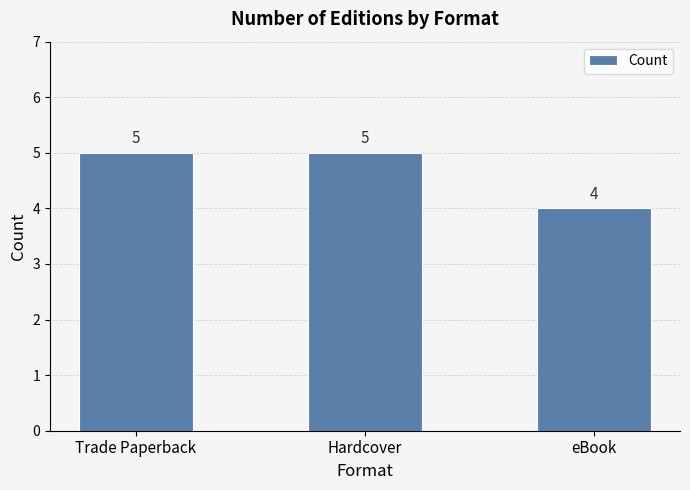

The value at Trade Paperback is 8. True or false?

False